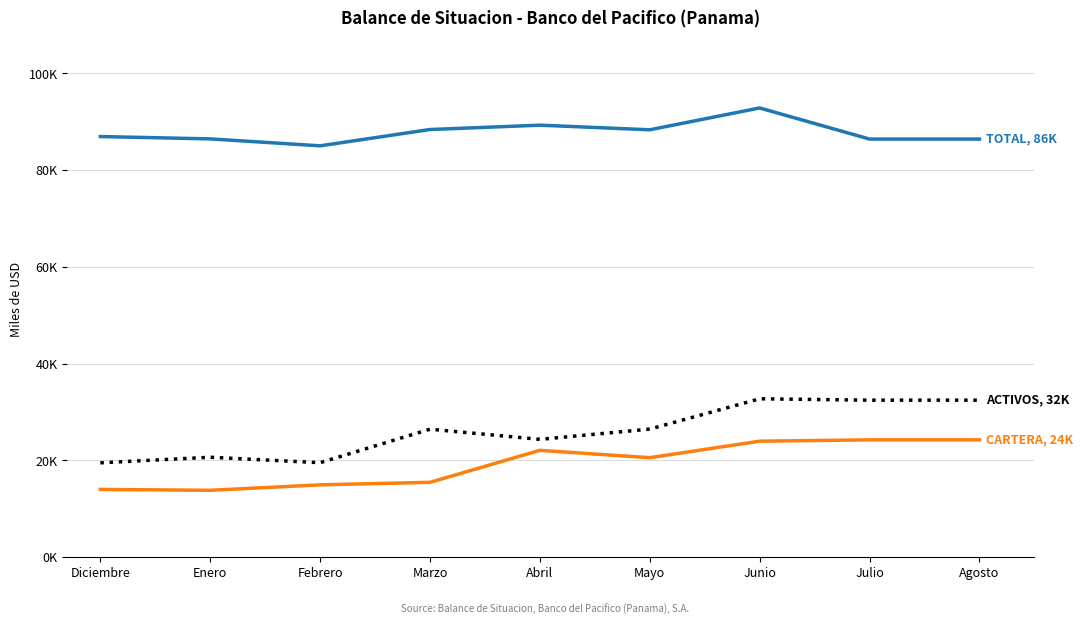

Which has a higher value, Mayo or Julio?

Julio